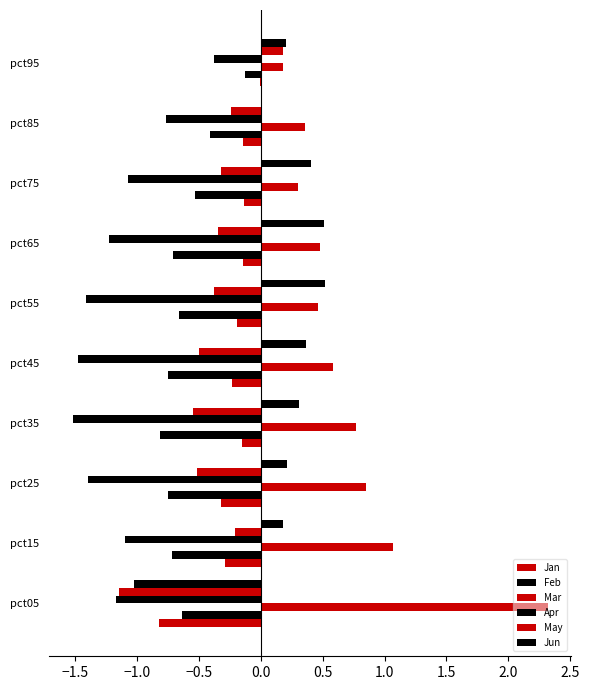

Which series has the largest total across all categories?

Mar